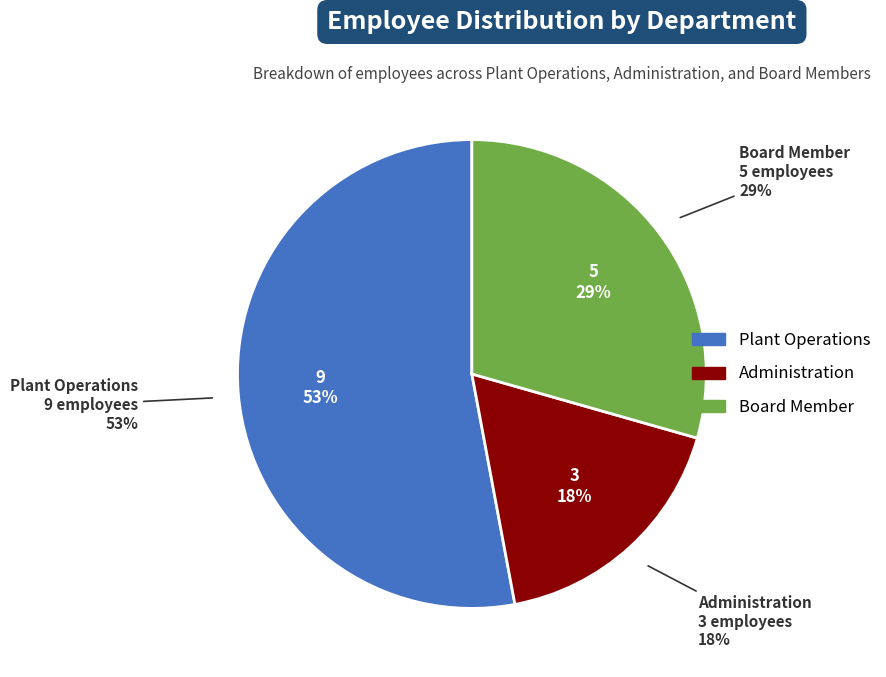

How many segments does this pie chart have?

3